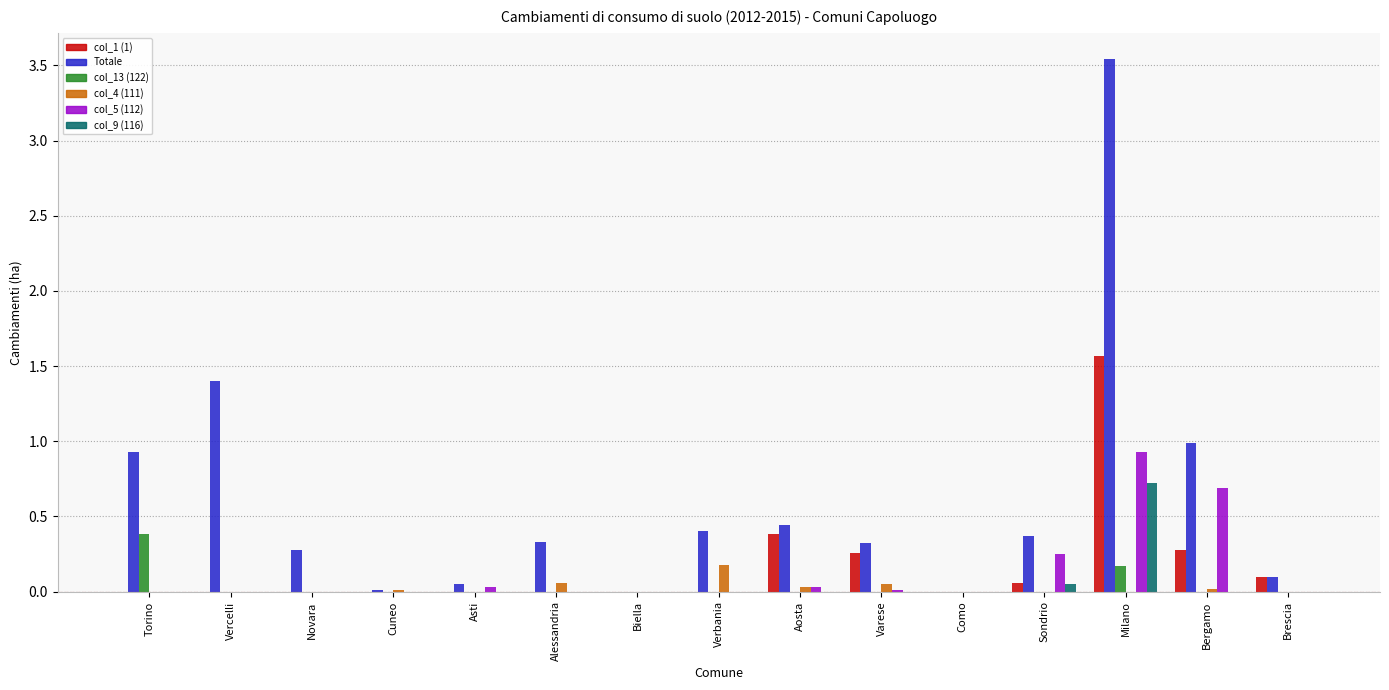

The value of col_1 (1) at Bergamo is 0.4. True or false?

False